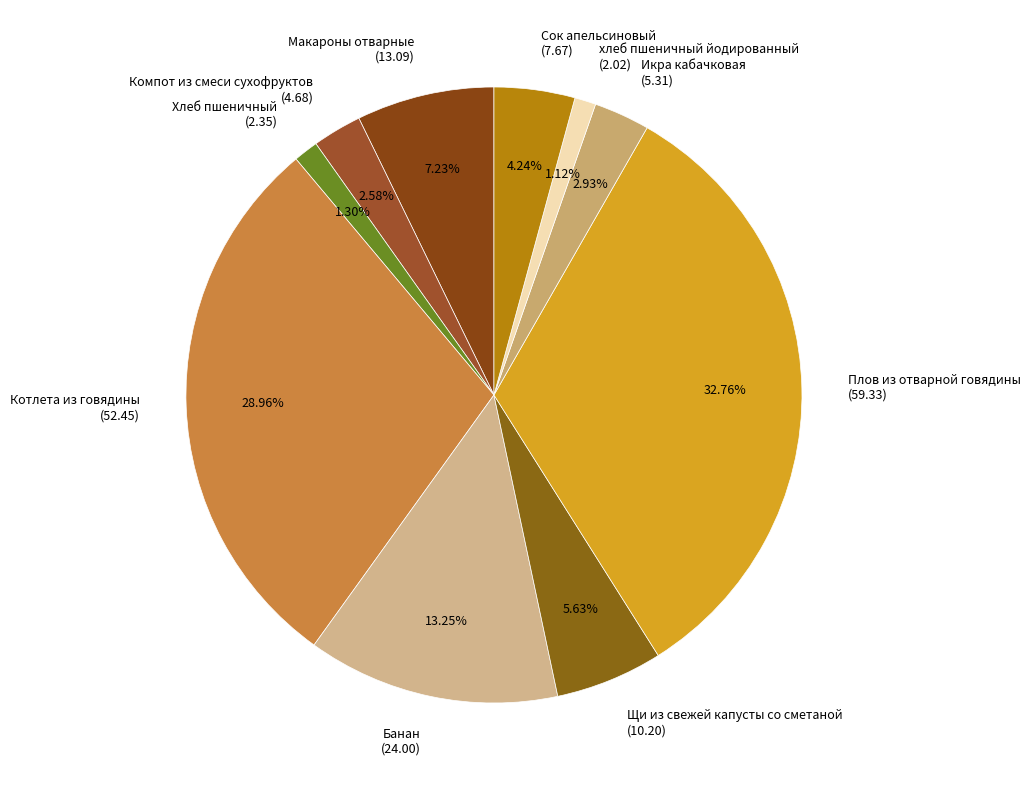

Combined, do Плов из отварной говядины and Хлеб пшеничный account for over 50%?

No